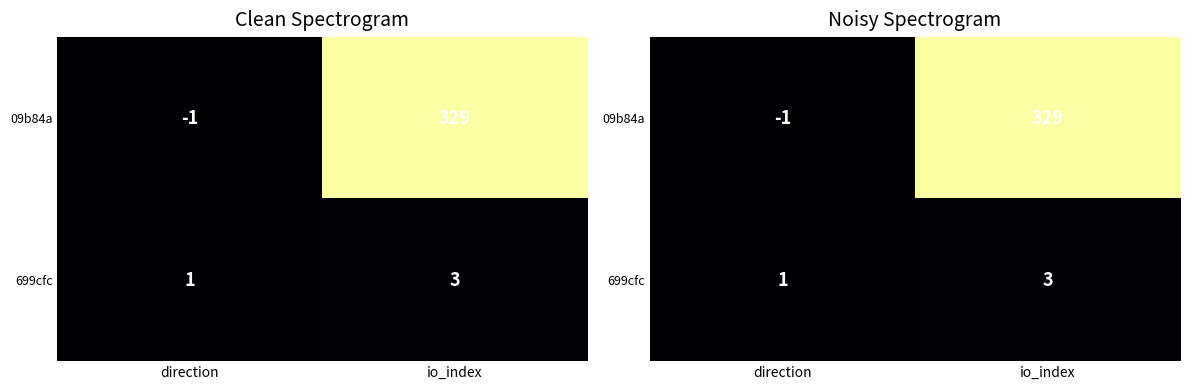

What is the difference between the 699cfc values at direction and io_index?

2